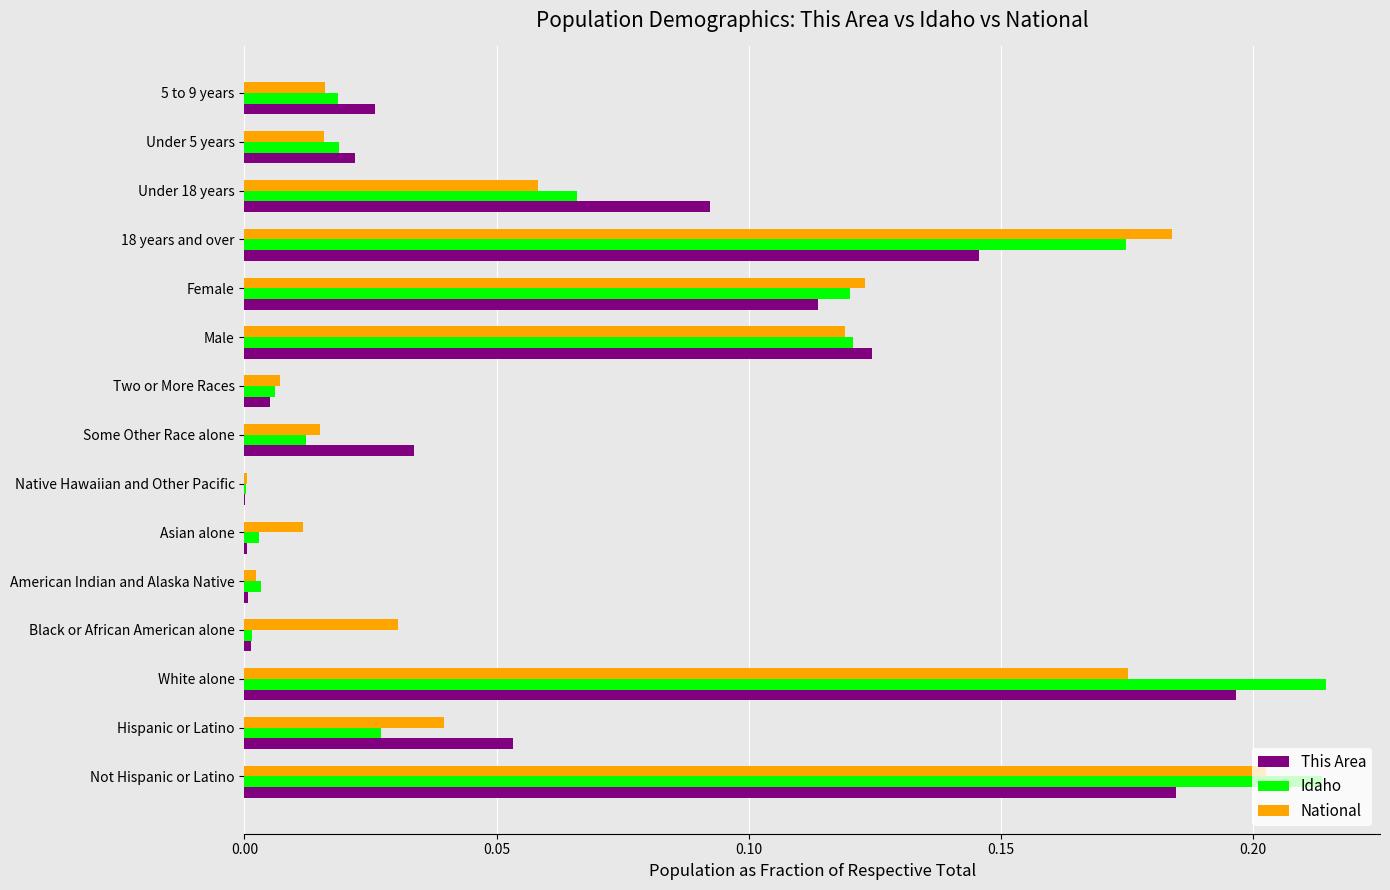

What is the sum of all This Area values?

1.0